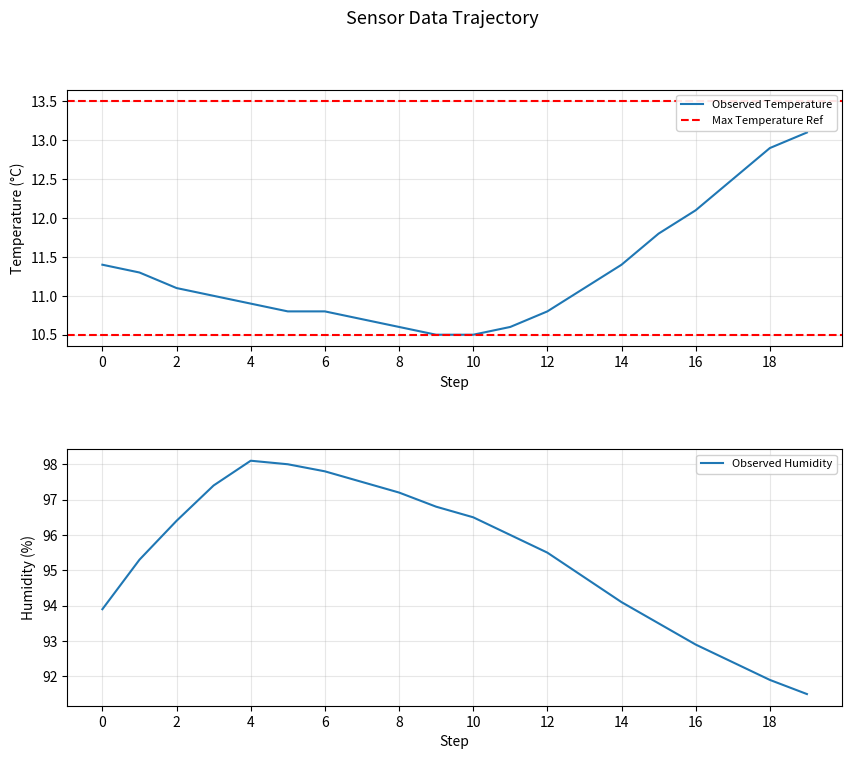

What is the maximum value for Observed Temperature?

13.1